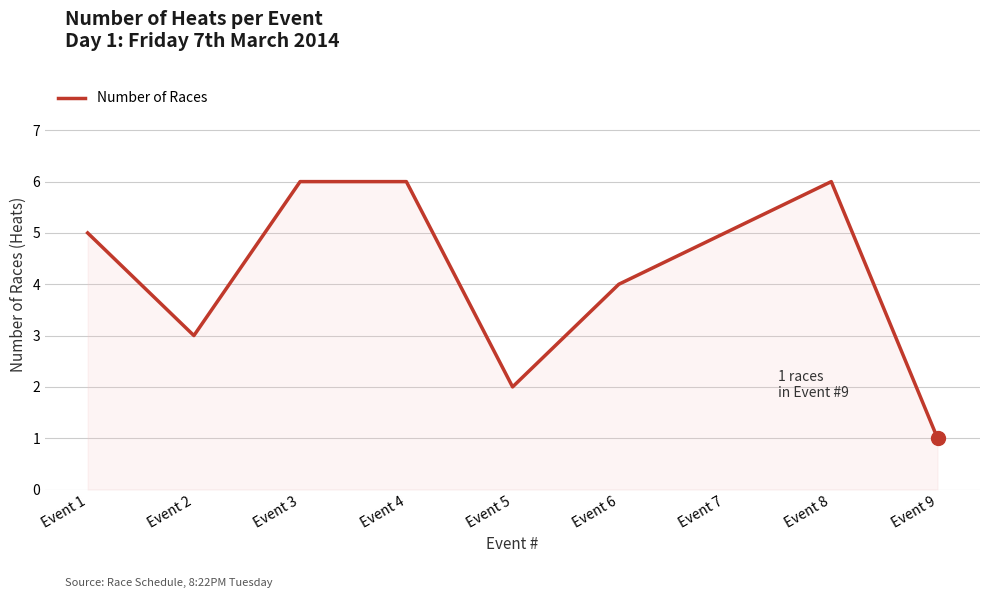

What is the greatest value displayed?

6